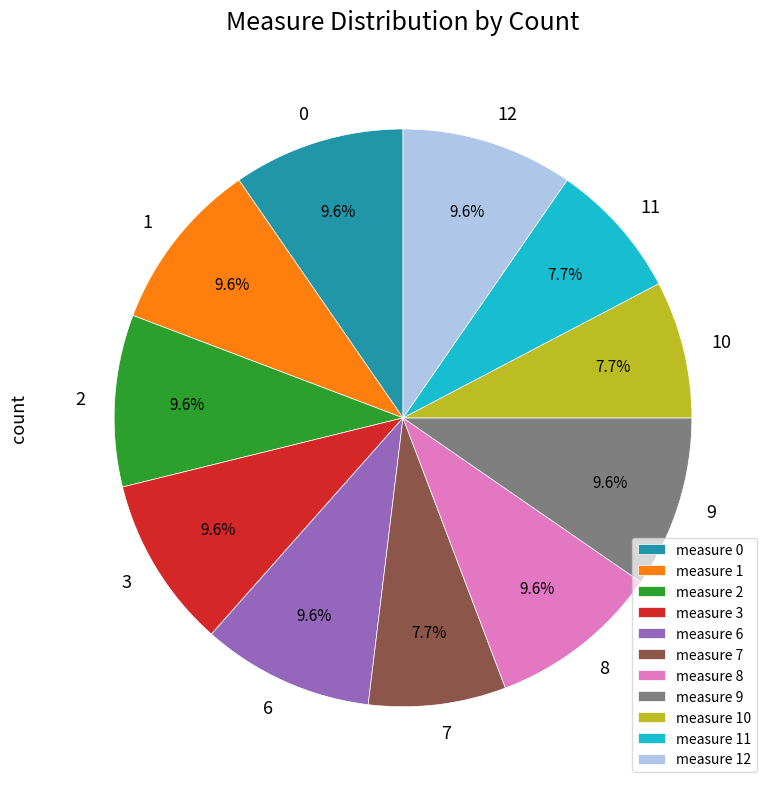

How many slices are in this pie chart?

11